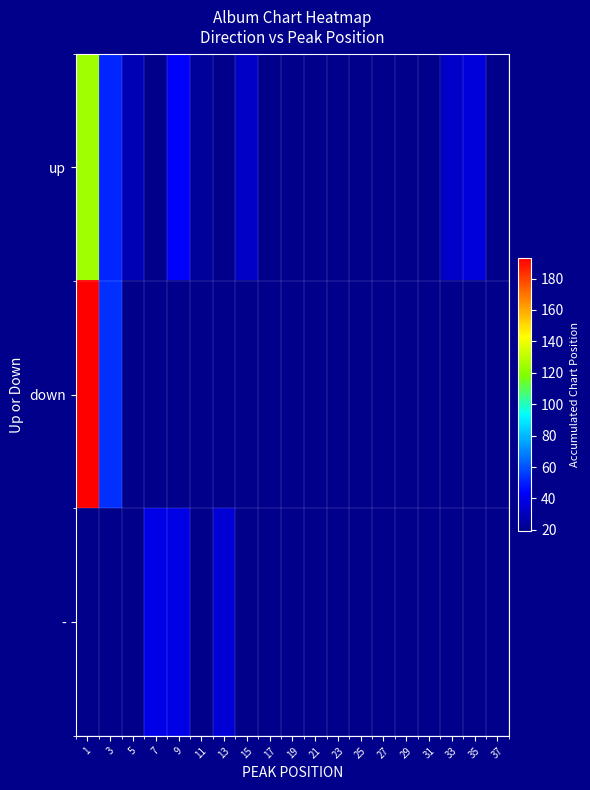

Which category has the highest value across all series?

1